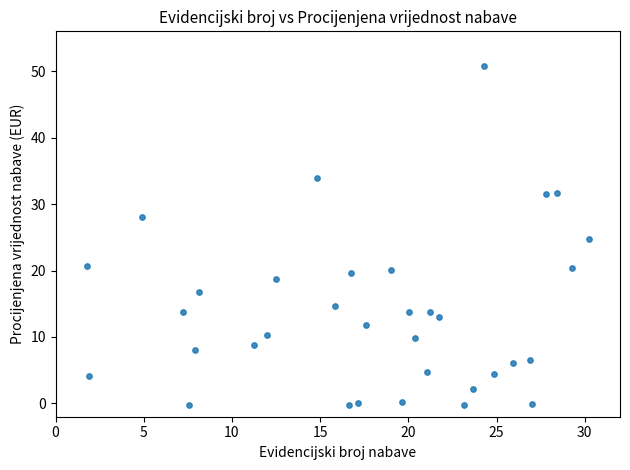

What is the range of X values (max minus min)?

28.5